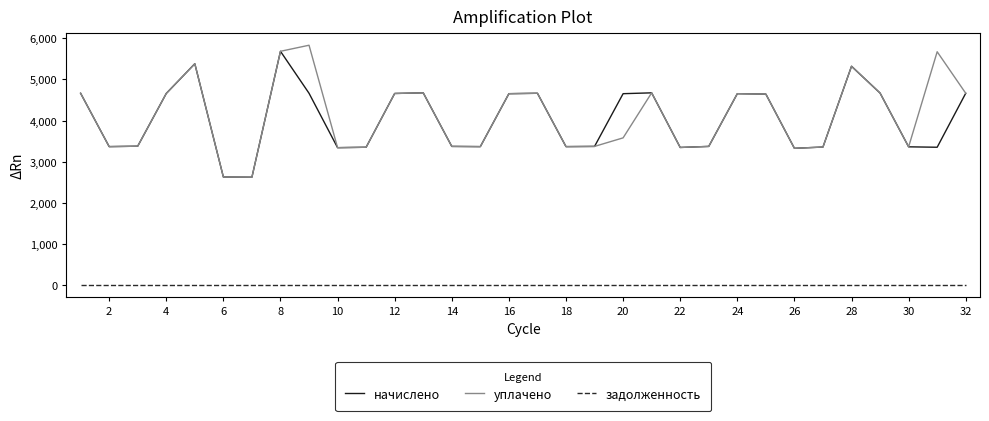

What is the highest value of the уплачено series?

5830.4